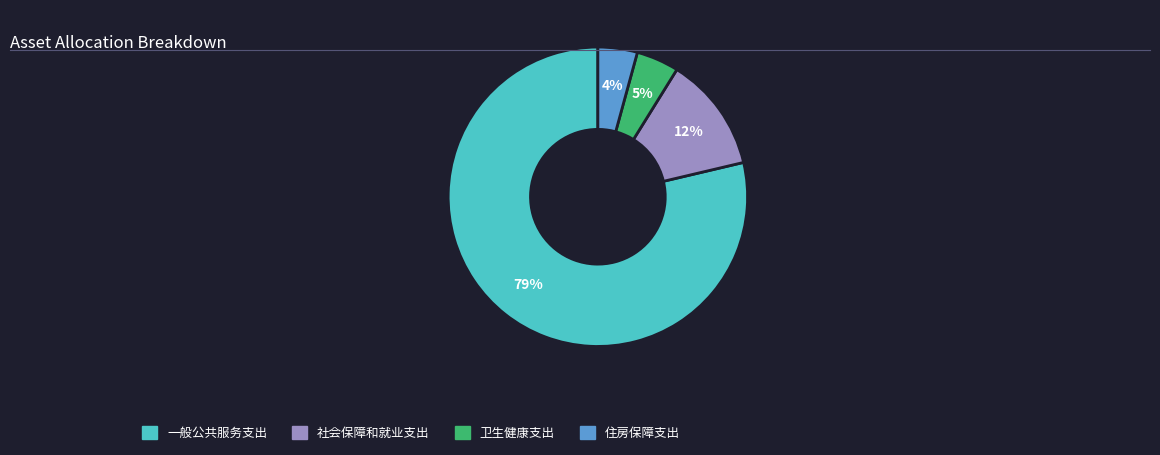

Which slice represents more than half of the pie?

一般公共服务支出